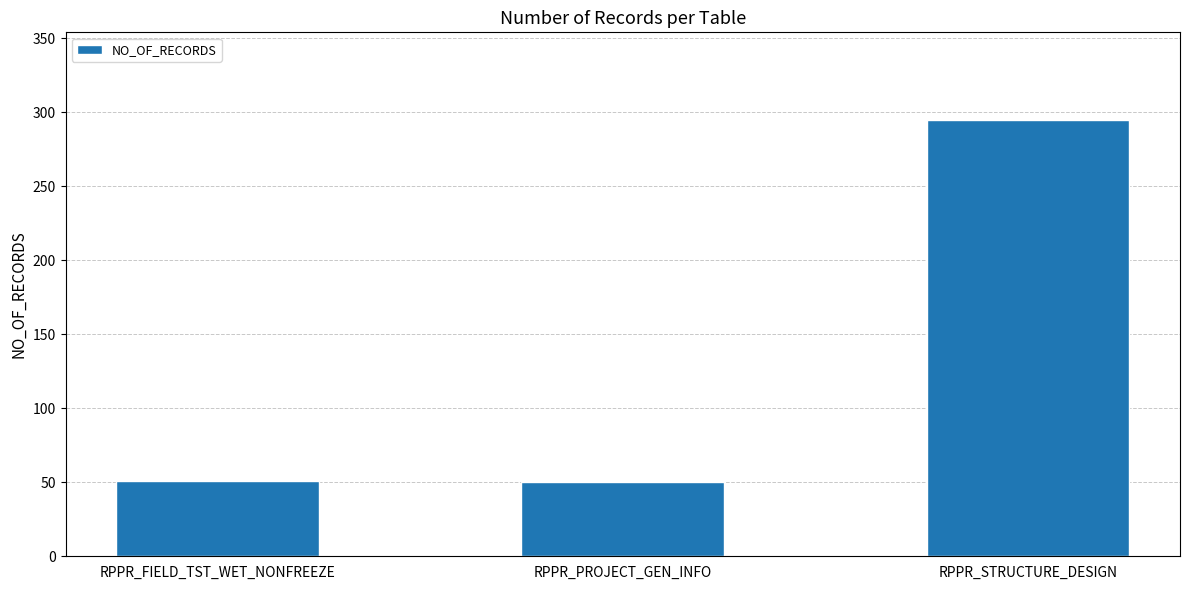

What is the smallest value displayed?

50